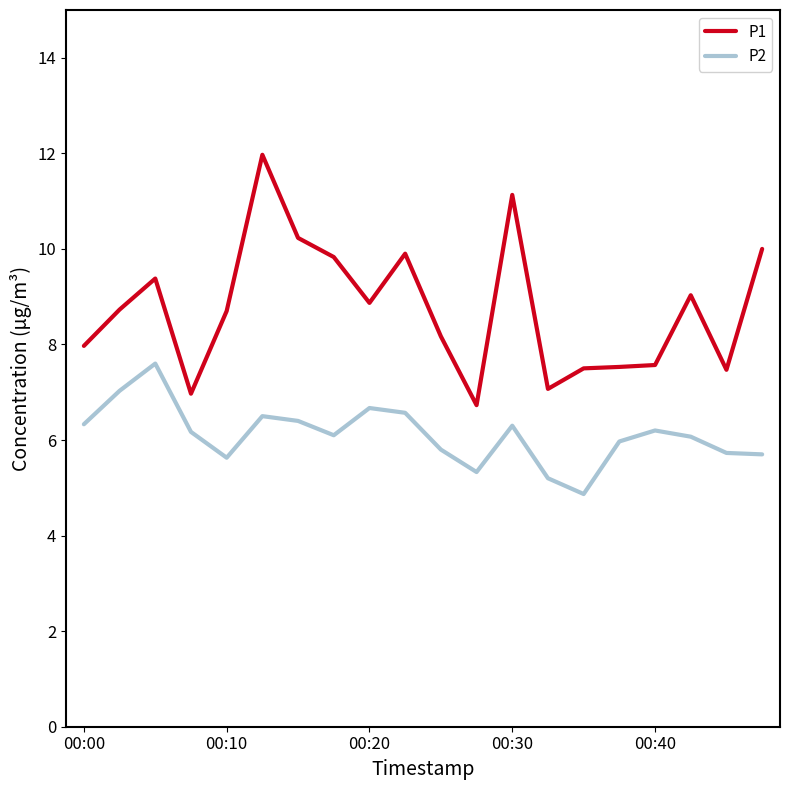

Which series has the largest total across all categories?

P1